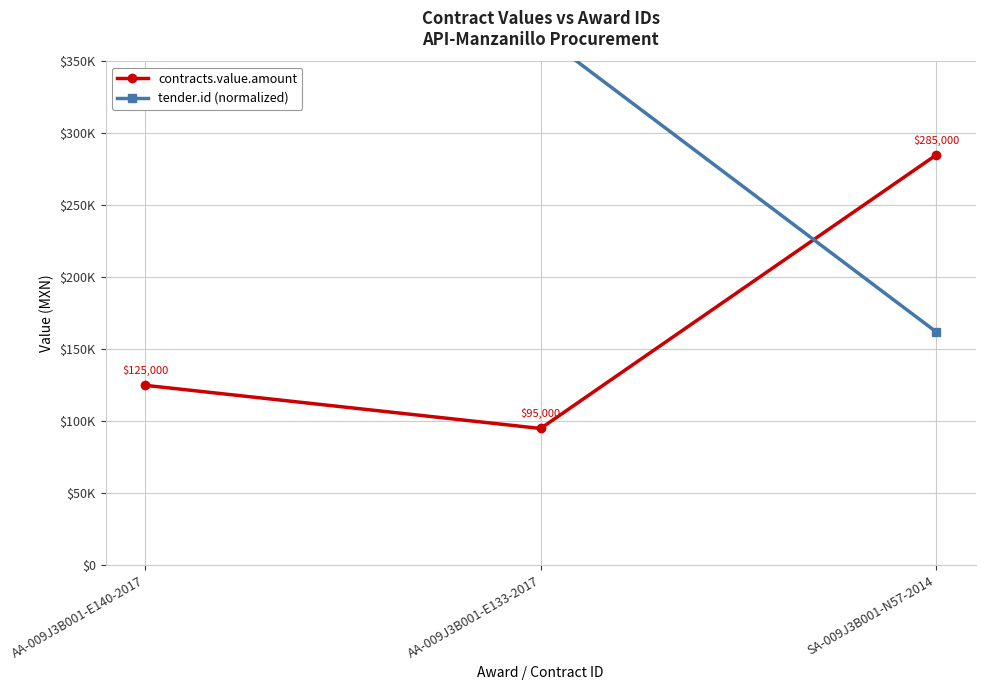

What is the label of the 3rd point from the left?

SA-009J3B001-N57-2014